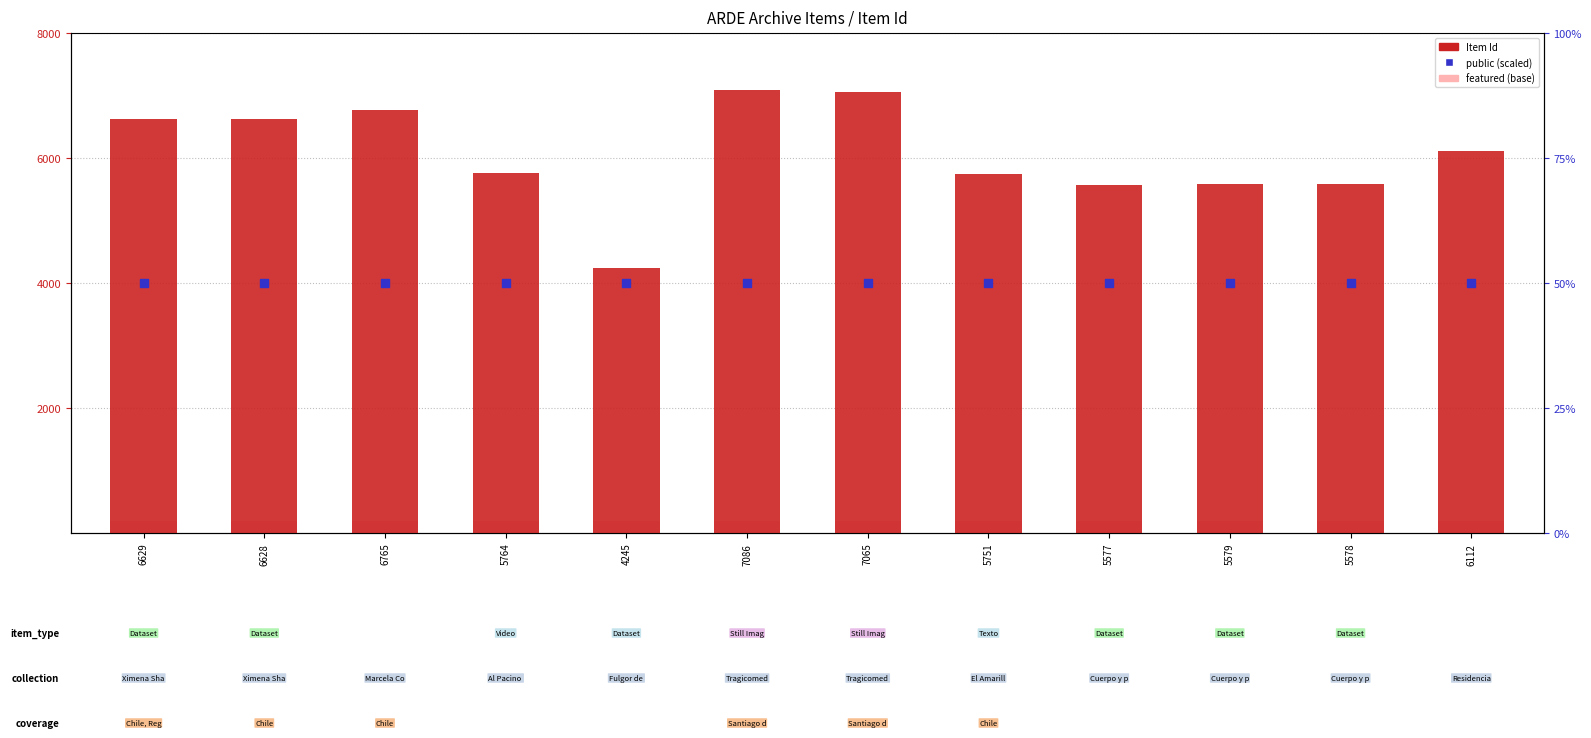

Which series contains the lowest Y value?

public (scaled)